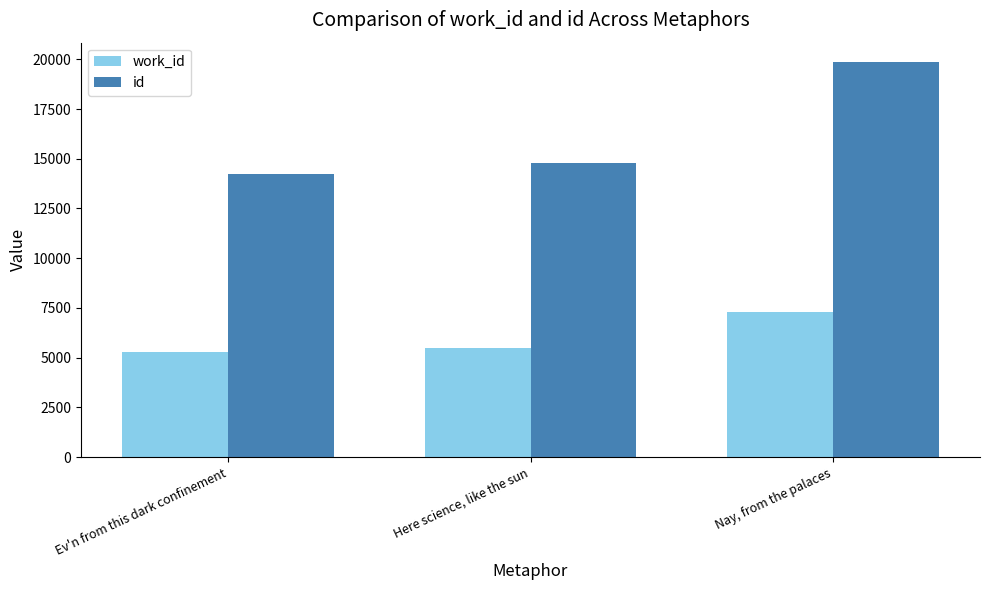

What is the sum of the id values at Here science, like the sun and Ev'n from this dark confinement?

29027